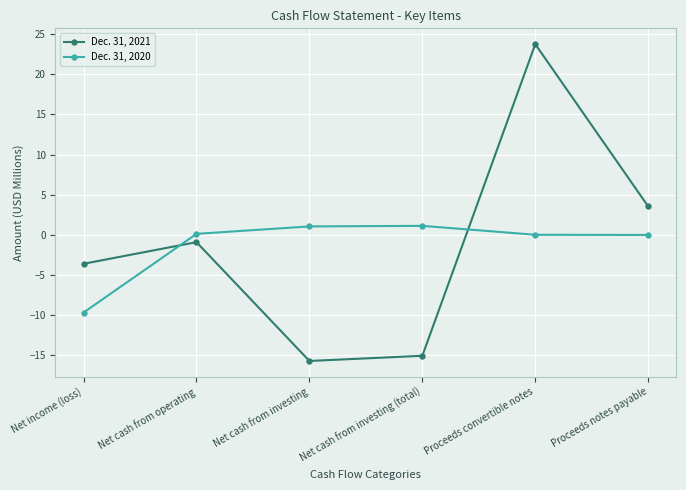

What is the difference between the highest and lowest values at Net cash from investing?

16.7